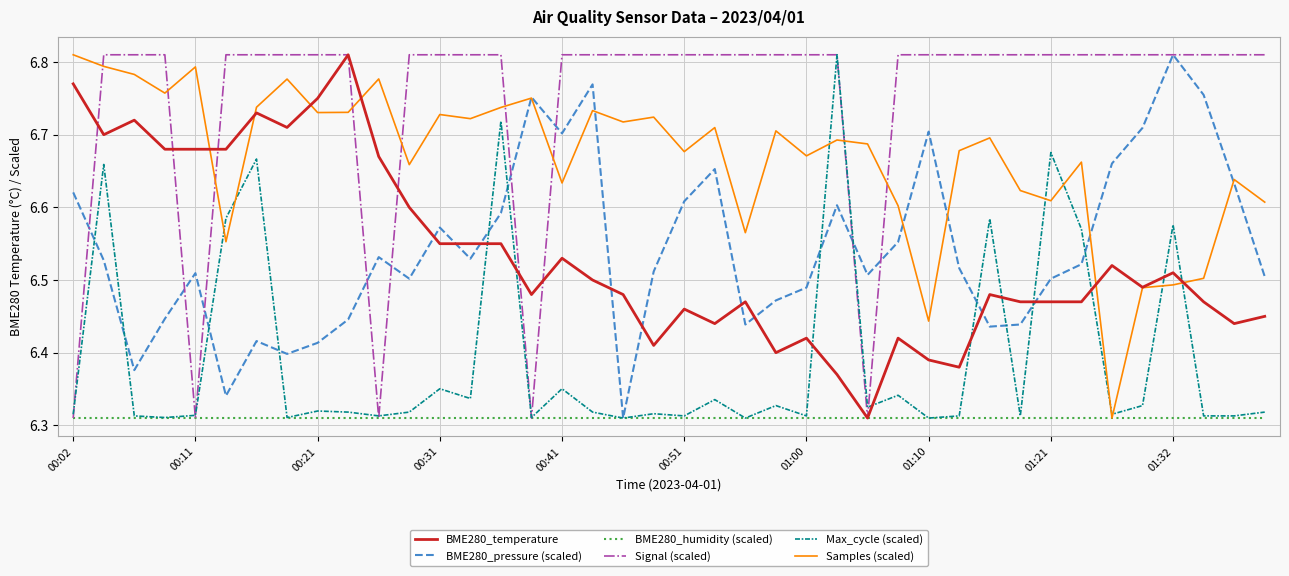

True or false: BME280_pressure (scaled) and BME280_temperature intersect in this chart.

True